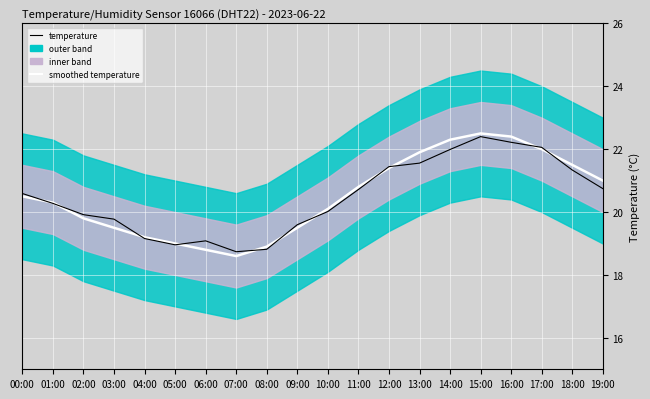

The smoothed temperature series shows 30.5 at 15:00. True or false?

False